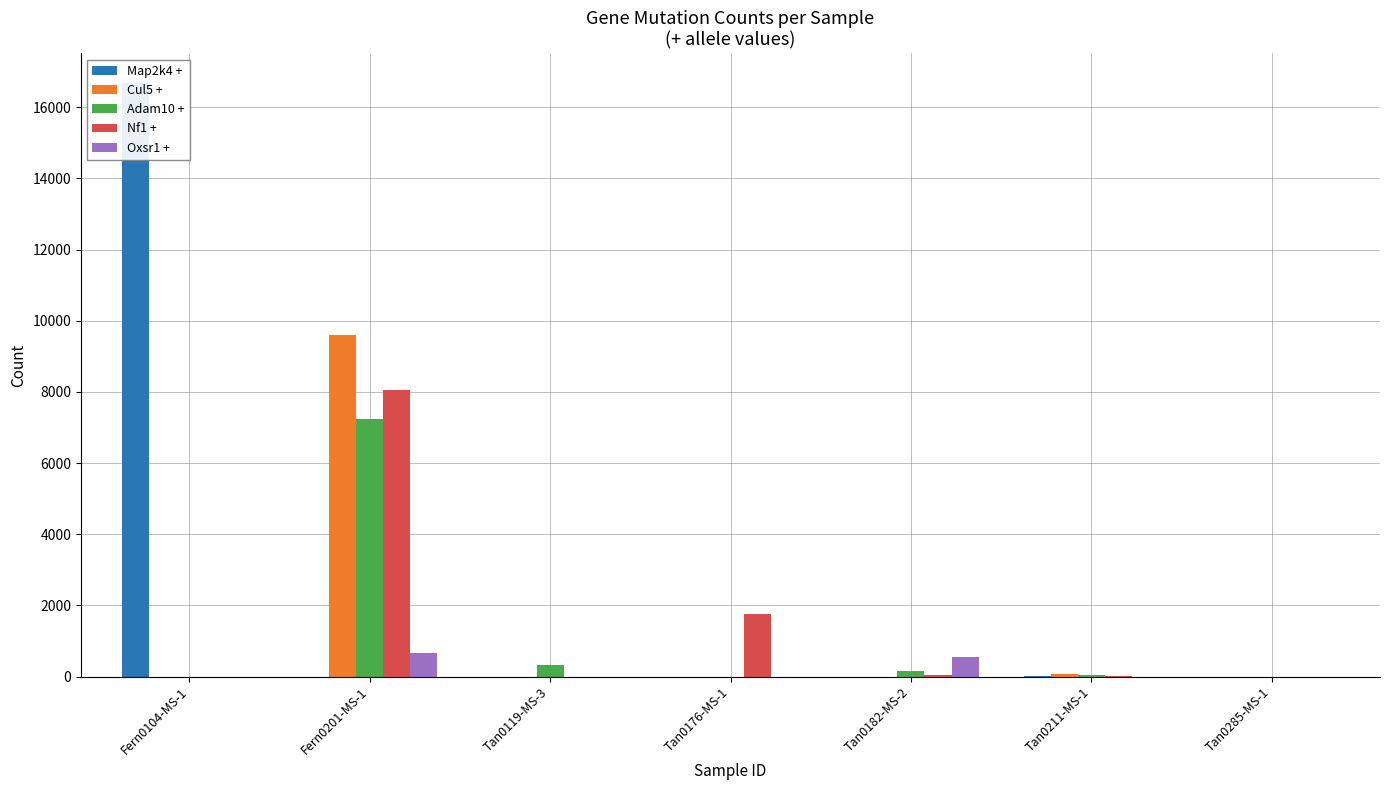

Does the chart contain any negative values?

No